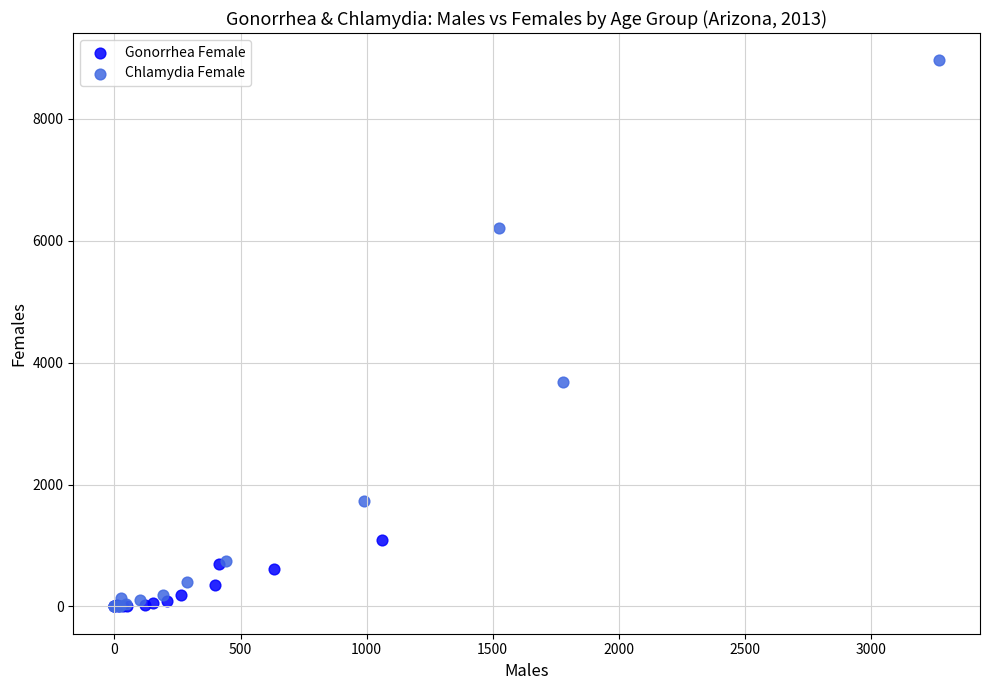

Which series has the widest spread of Y values?

Chlamydia Female